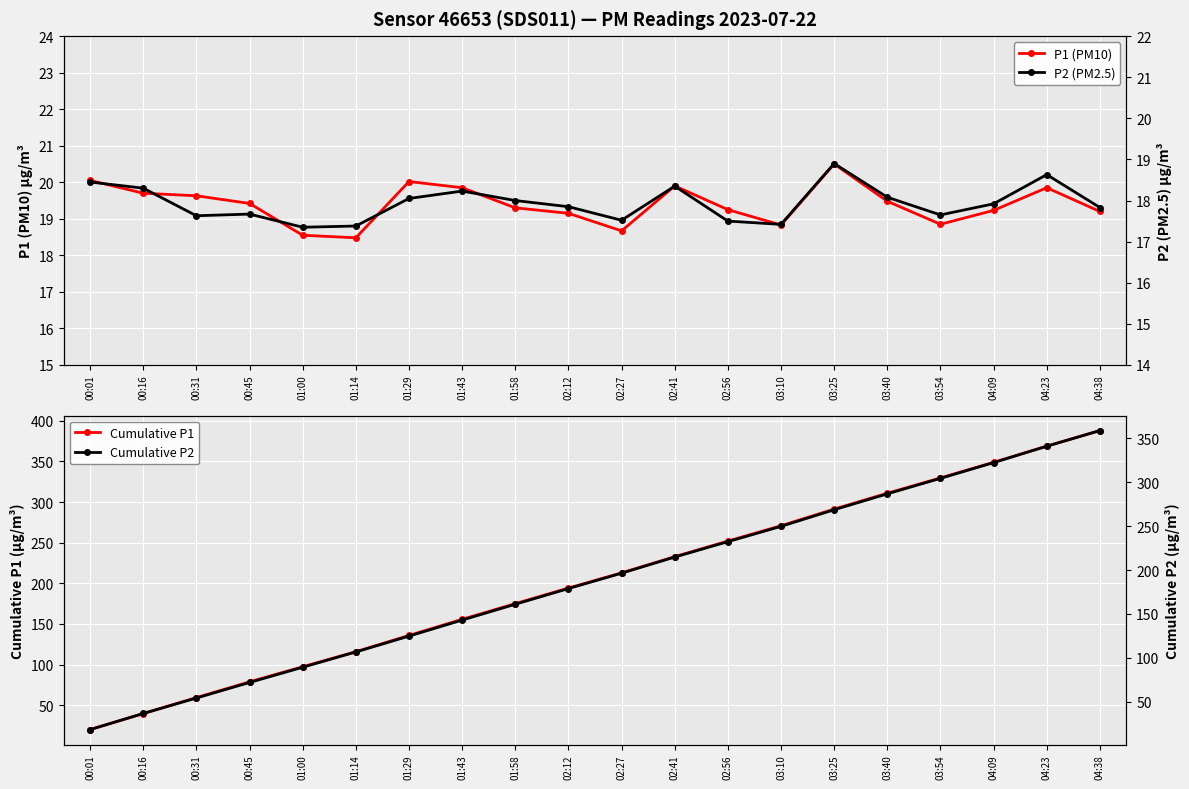

The Cumulative P2 series shows 249.7 at 03:10. True or false?

True